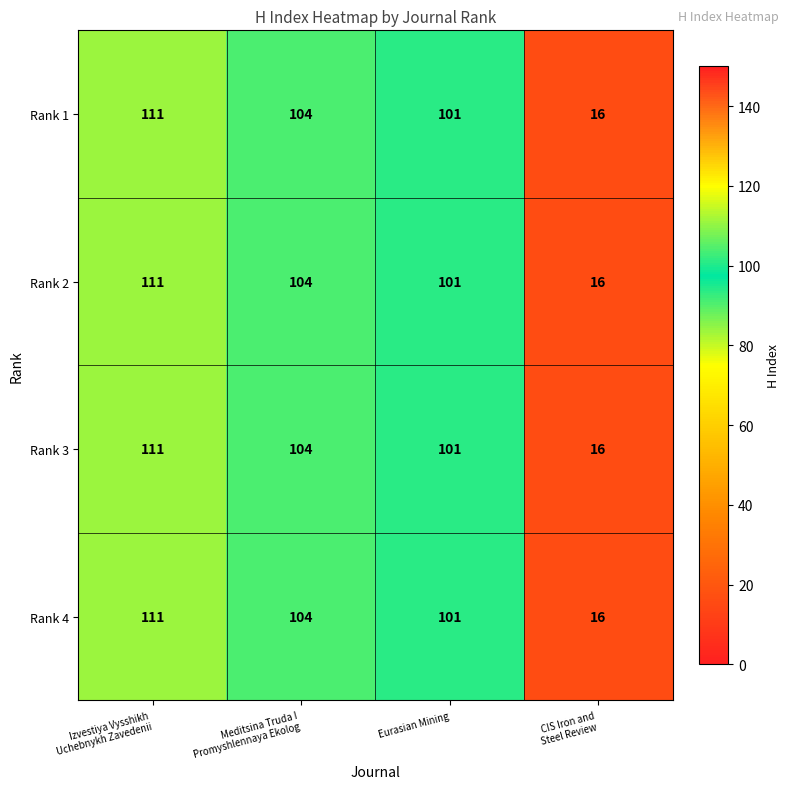

What is the average value of the Rank 4 series?

83